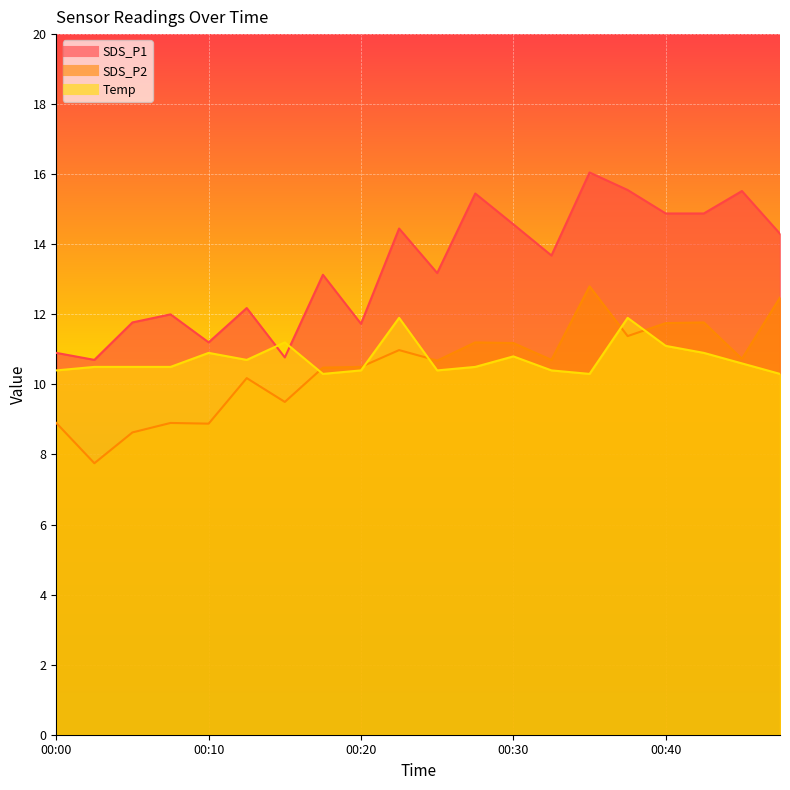

What are all the series names shown in the legend?

SDS_P1, SDS_P2, Temp